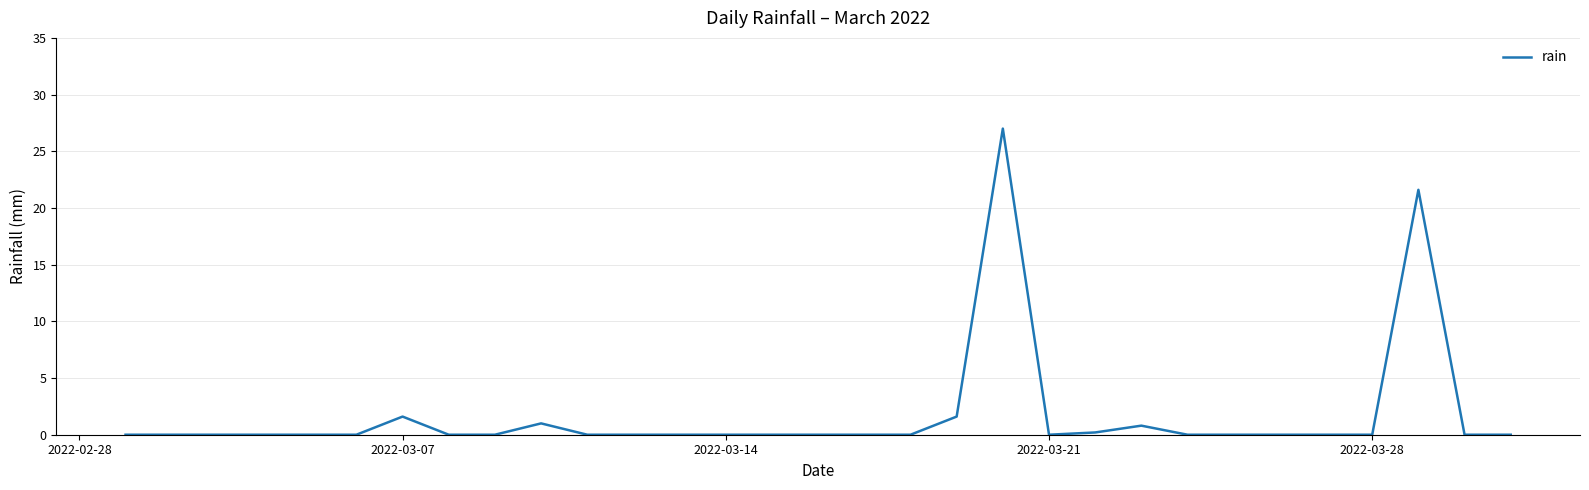

What is the greatest value displayed?

27.0